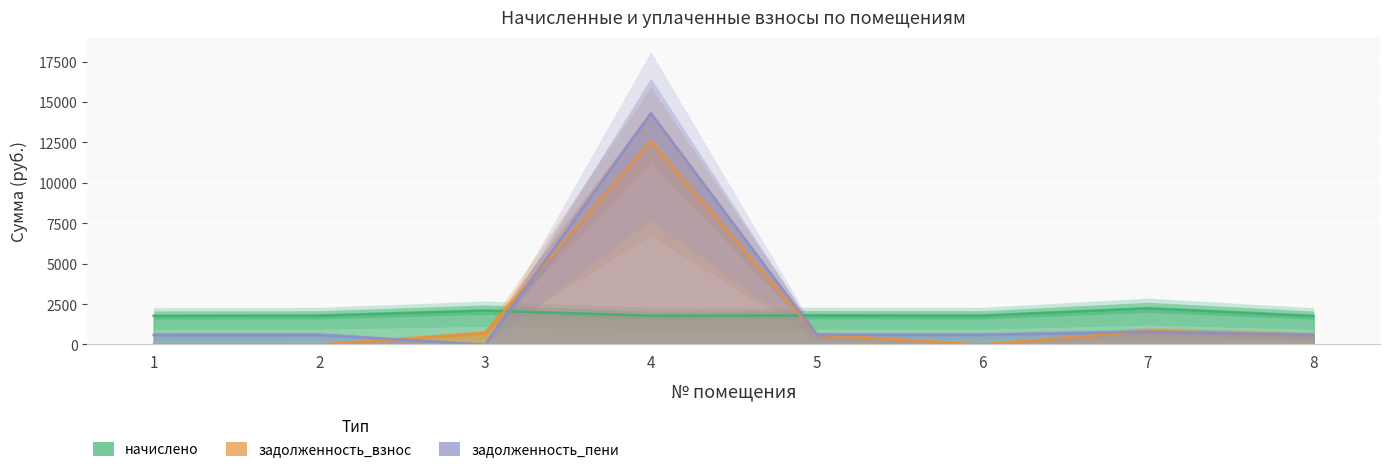

Reading left to right, extract all data points from this chart.

начислено: 1774.3	1789.0	2100.6	1781.7	1800.0	1789.0	2243.6	1770.7
задолженность_взнос: 0.0	0.0	700.2	12563.5	600.0	0.0	825.4	590.2
задолженность_пени: 591.5	596.3	0.0	14296.2	600.0	596.3	782.8	590.2